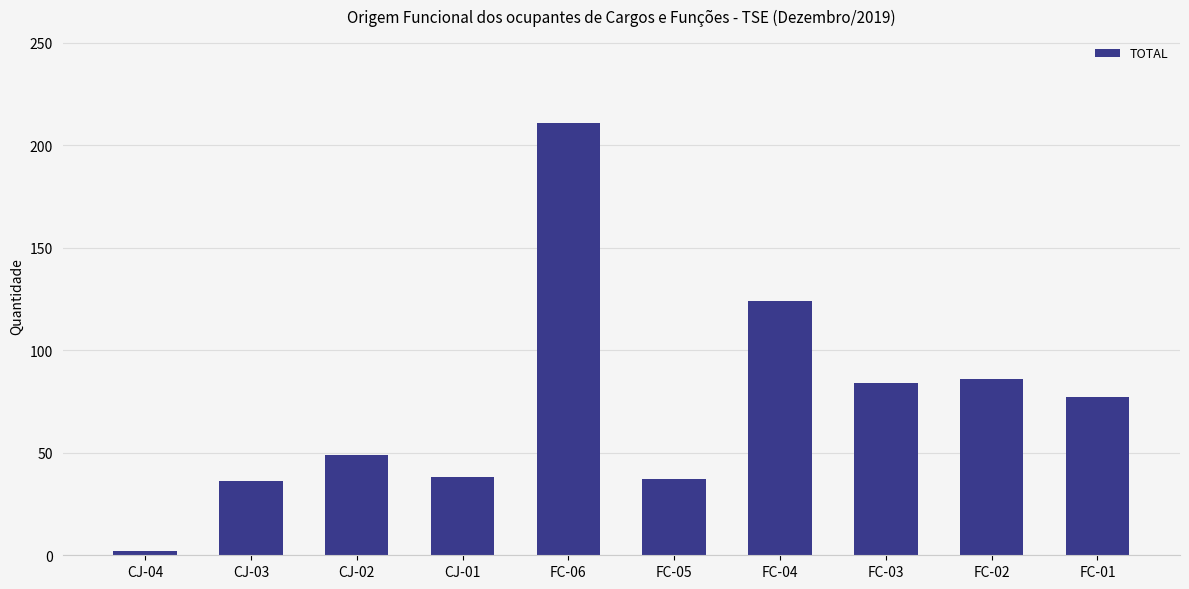

The value at FC-01 is 52. True or false?

False